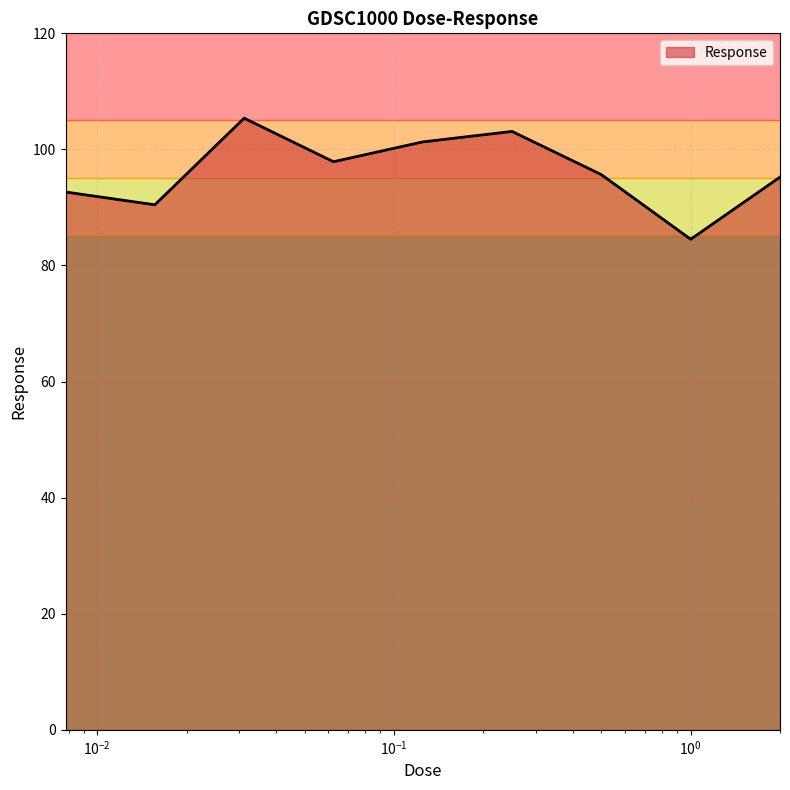

What is the smallest value displayed?

84.5